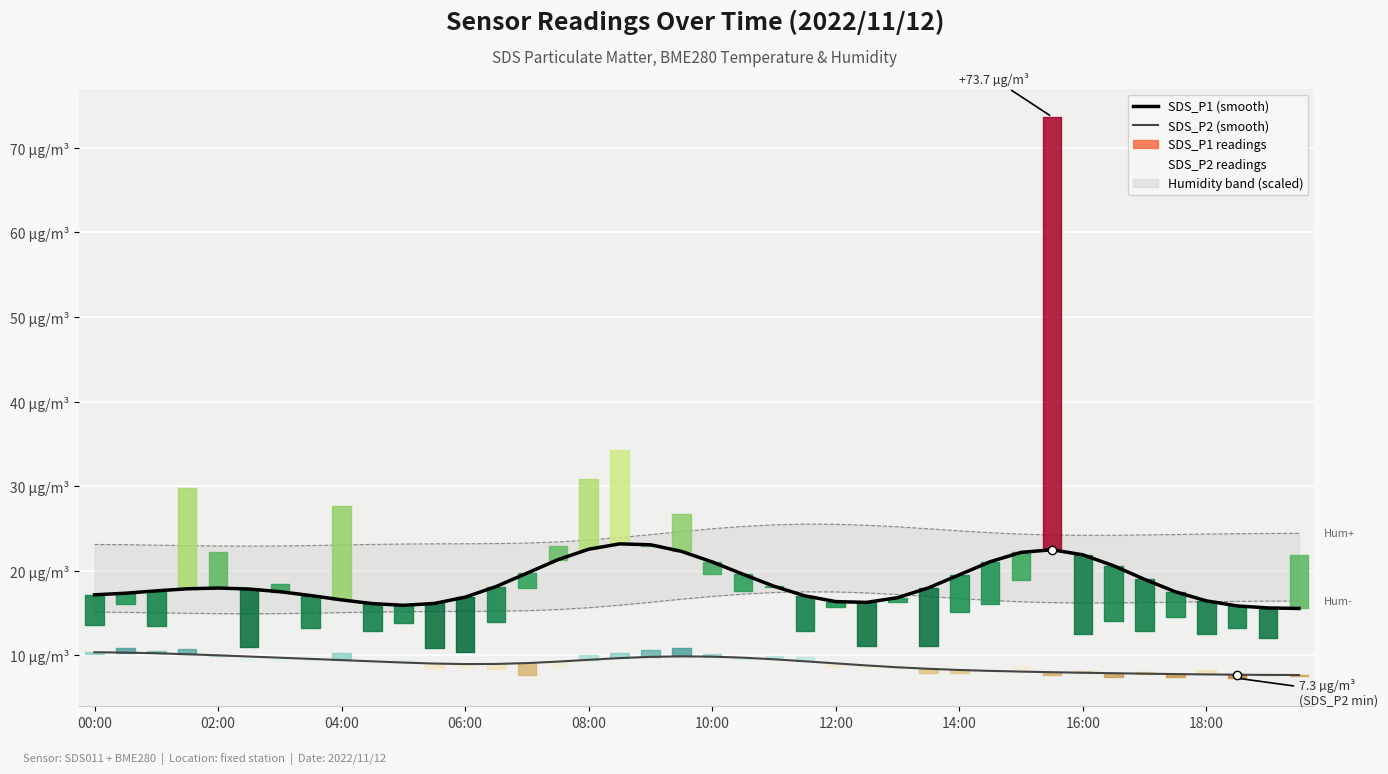

True or false: SDS_P2 (smooth) has a value of 9.8 at 10:00.

True